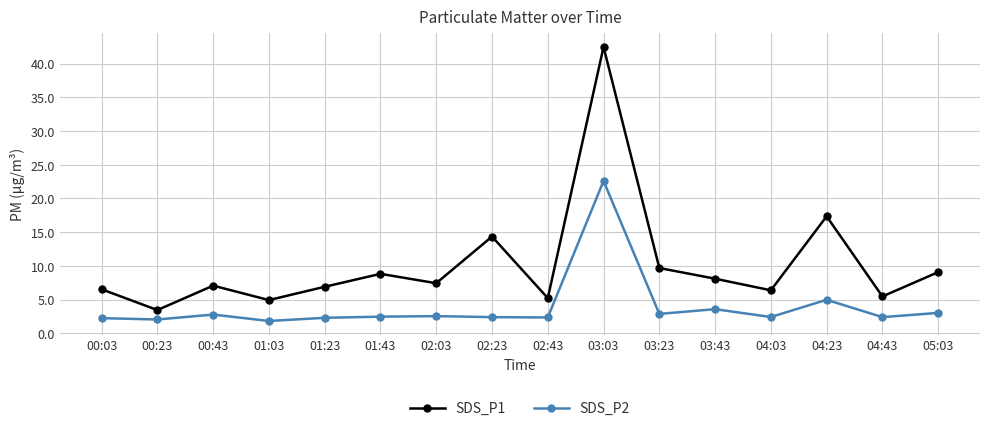

The SDS_P1 series shows 7.2 at 02:43. True or false?

False